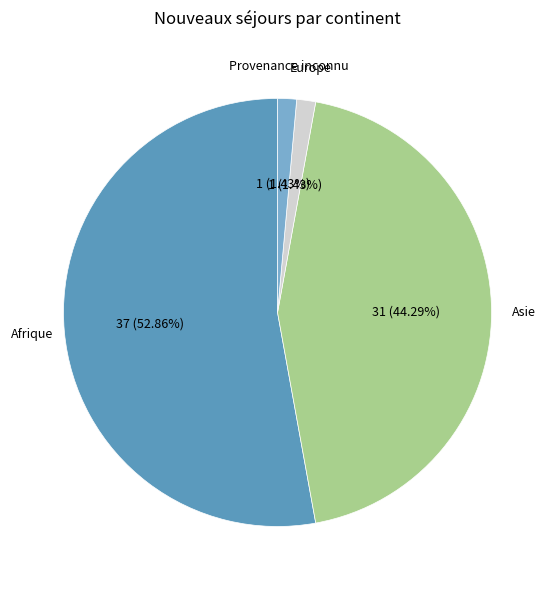

Is there a majority slice in this chart?

Yes